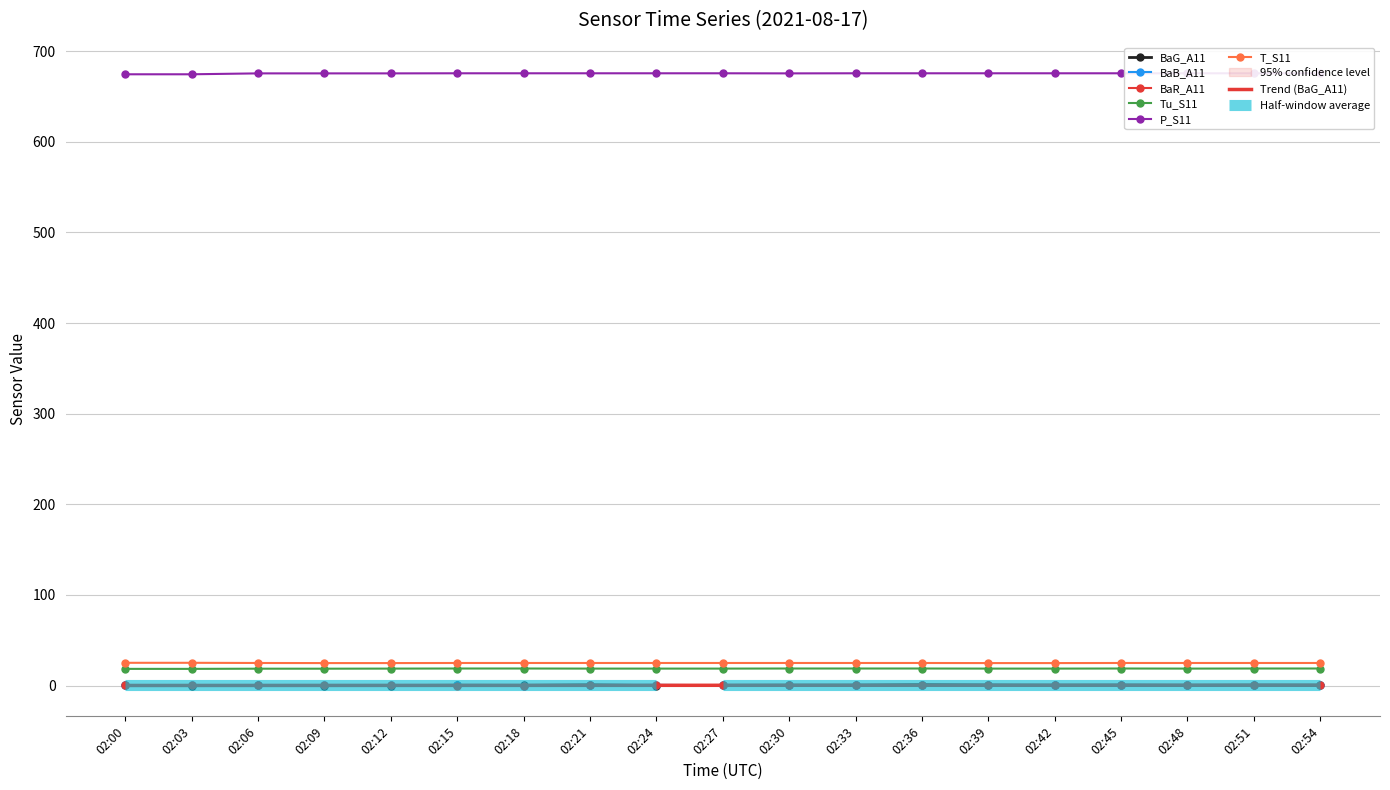

At how many categories does at least one series exceed 560?

19